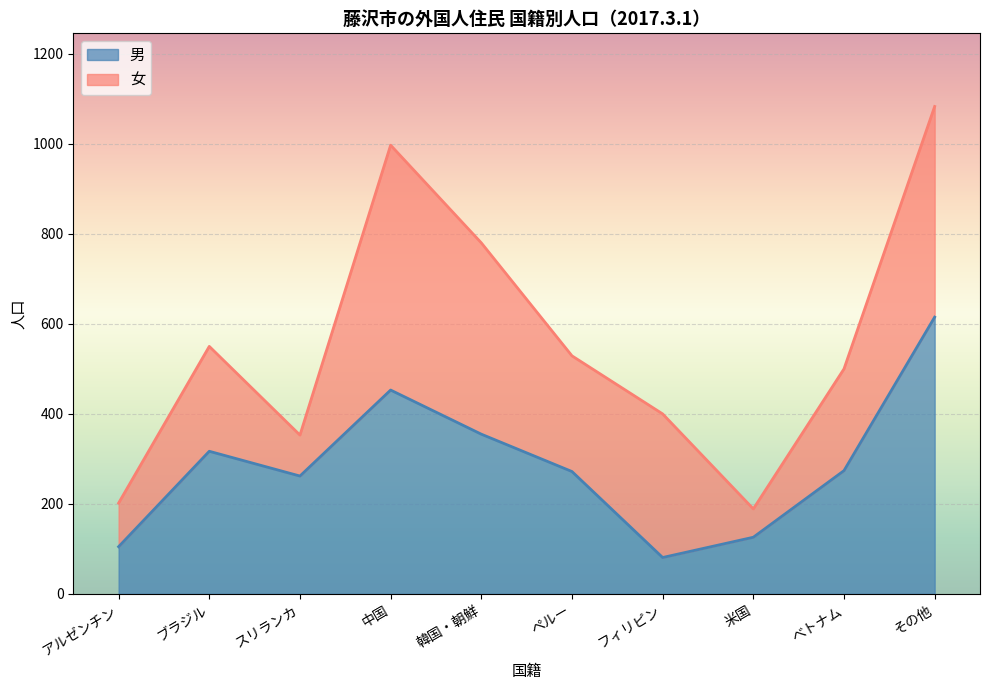

How many data points does each series have?

10